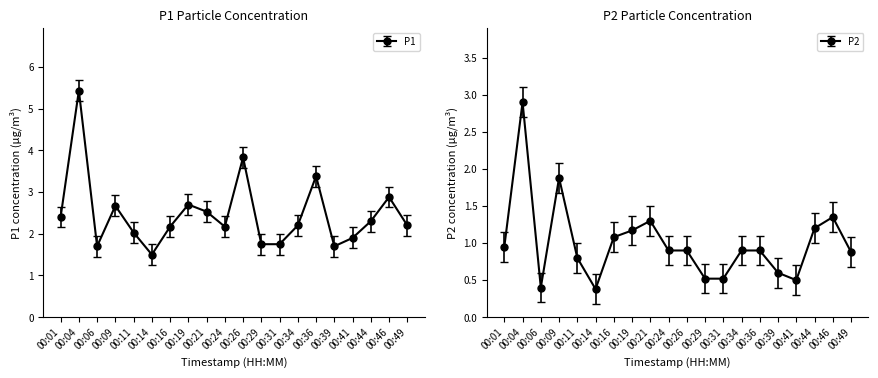

What is the sum of all P2 values?

20.0